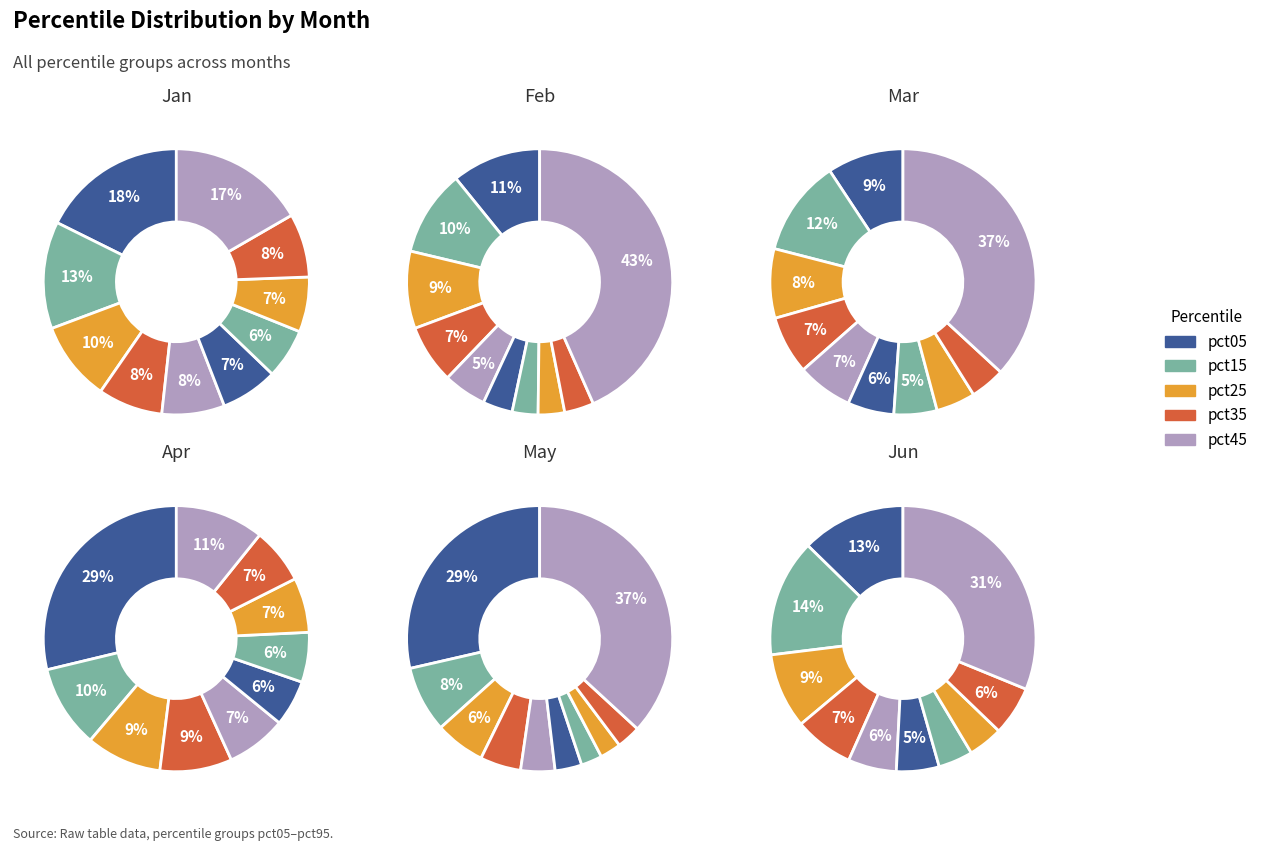

Is there a majority slice in this chart?

No